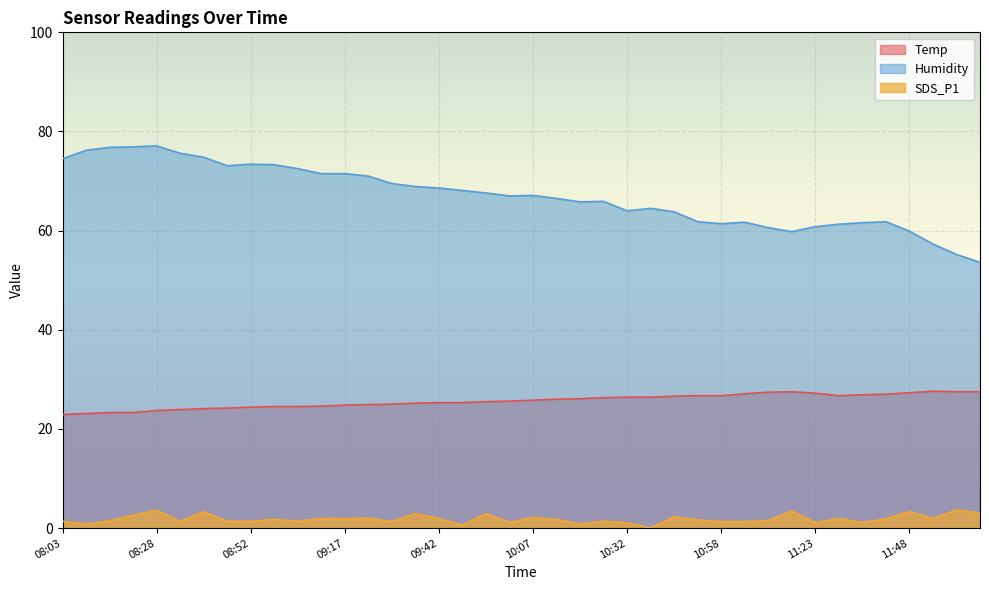

Rank the series by their average value, from lowest to highest.

SDS_P1, Temp, Humidity